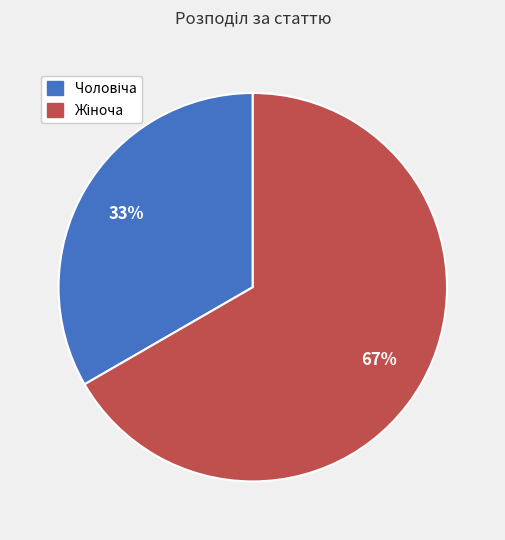

To the nearest percent, what is the average slice percentage?

50%